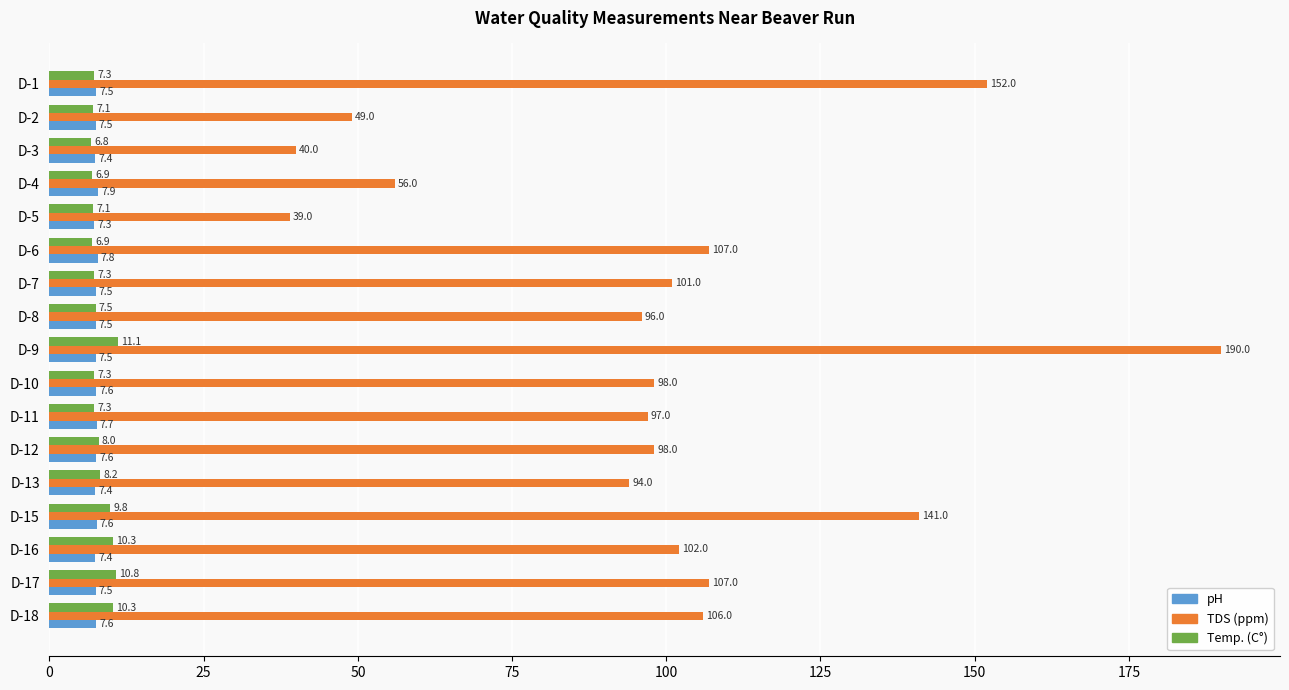

What is the smallest value displayed?

6.8